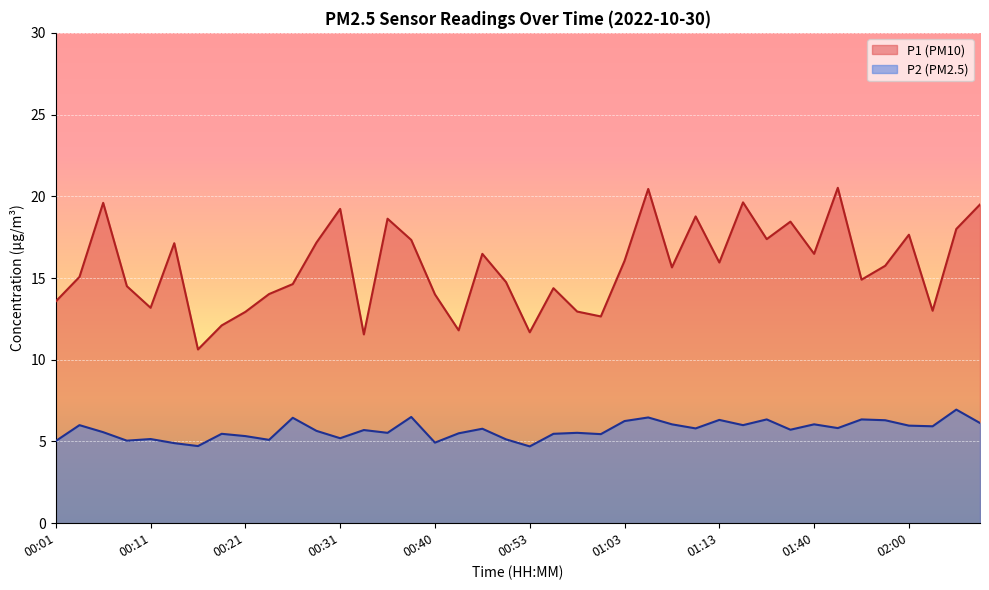

True or false: P2 and P1 cross at least once.

False